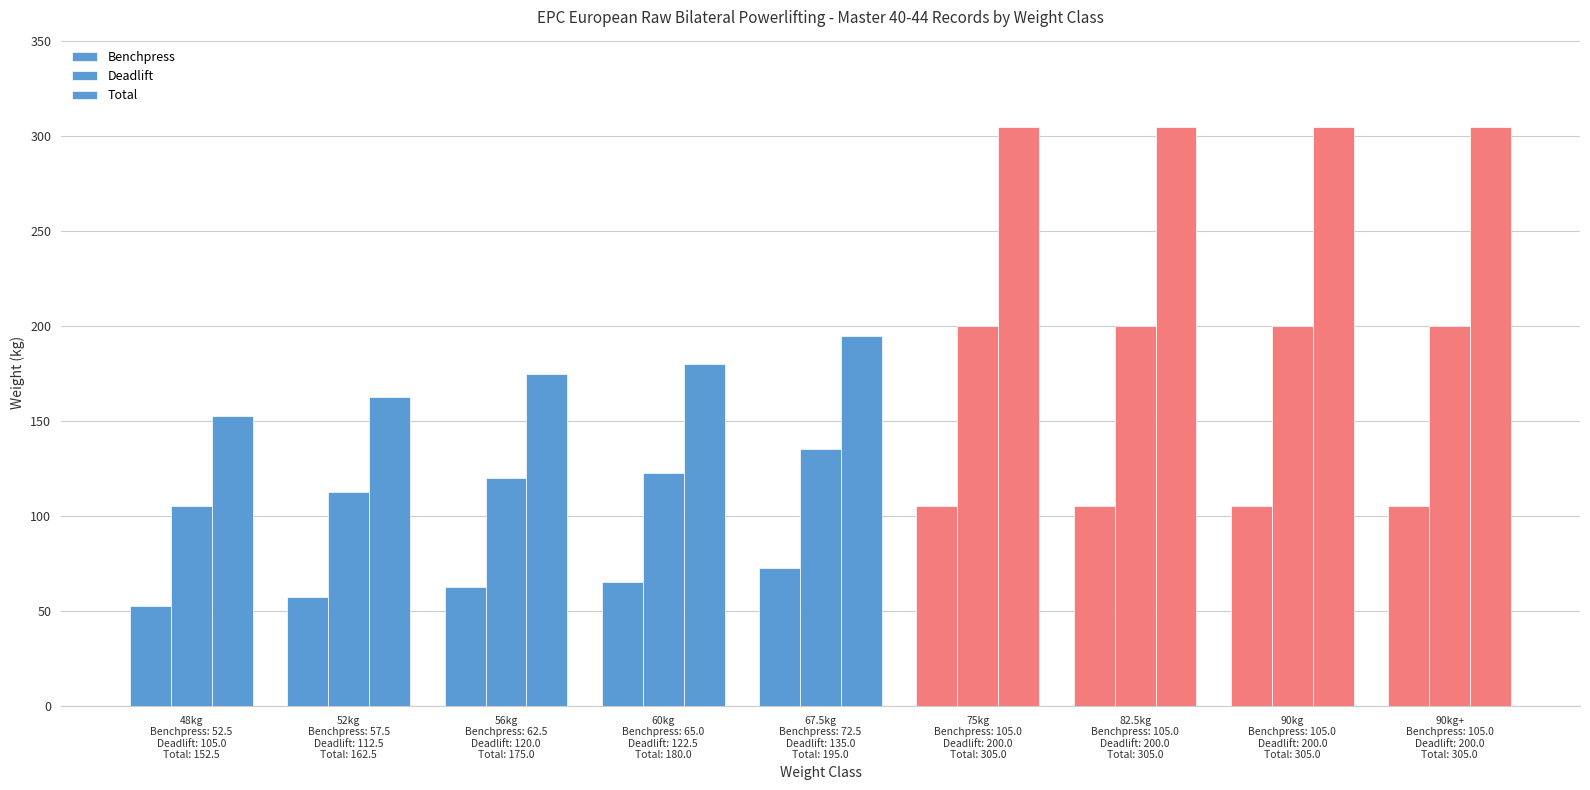

How many series are shown in this chart?

3